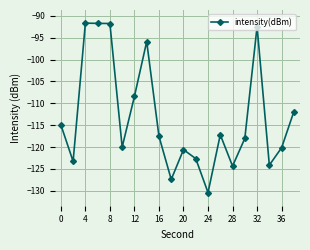

What is the value of the 7th point from the left?

-108.4